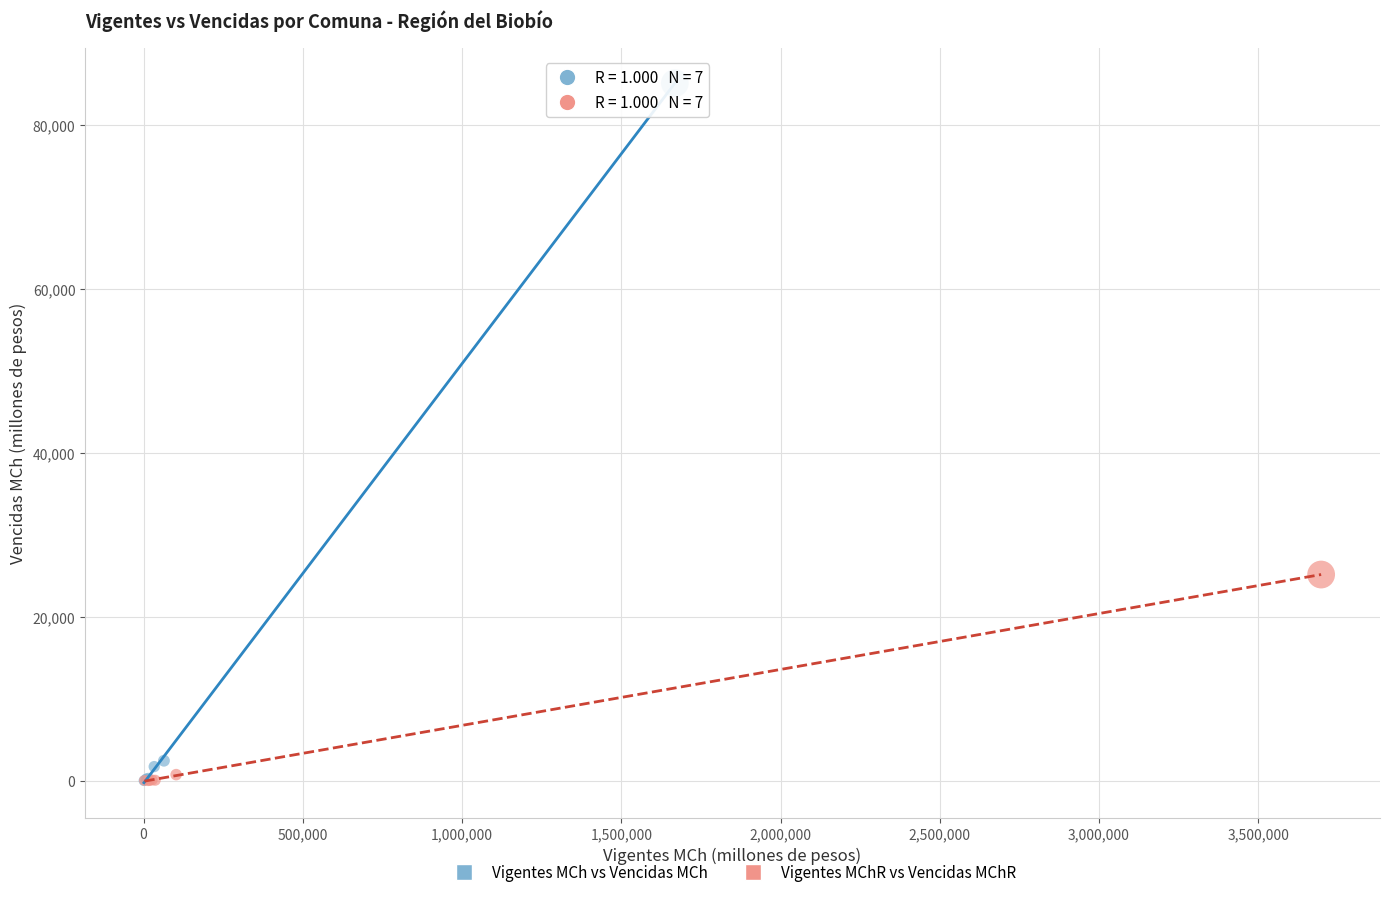

Which series reaches the maximum Y coordinate?

Vigentes MCh vs Vencidas MCh